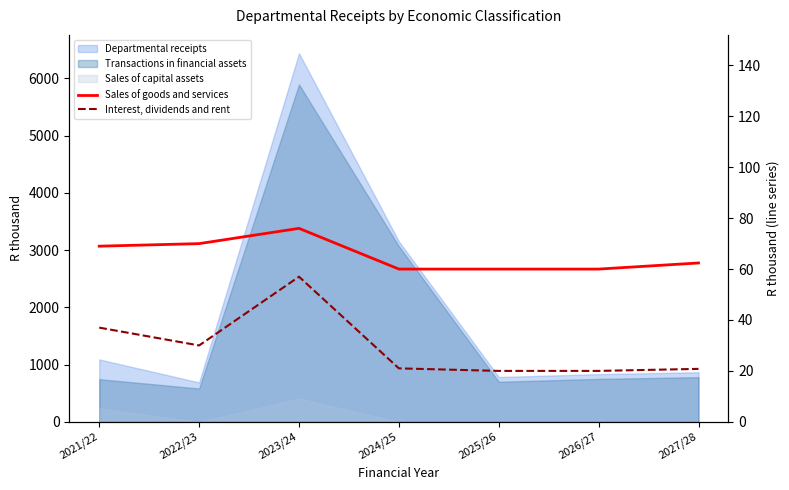

Is it true that Interest, dividends and rent equals 12.6 at 2027/28?

False